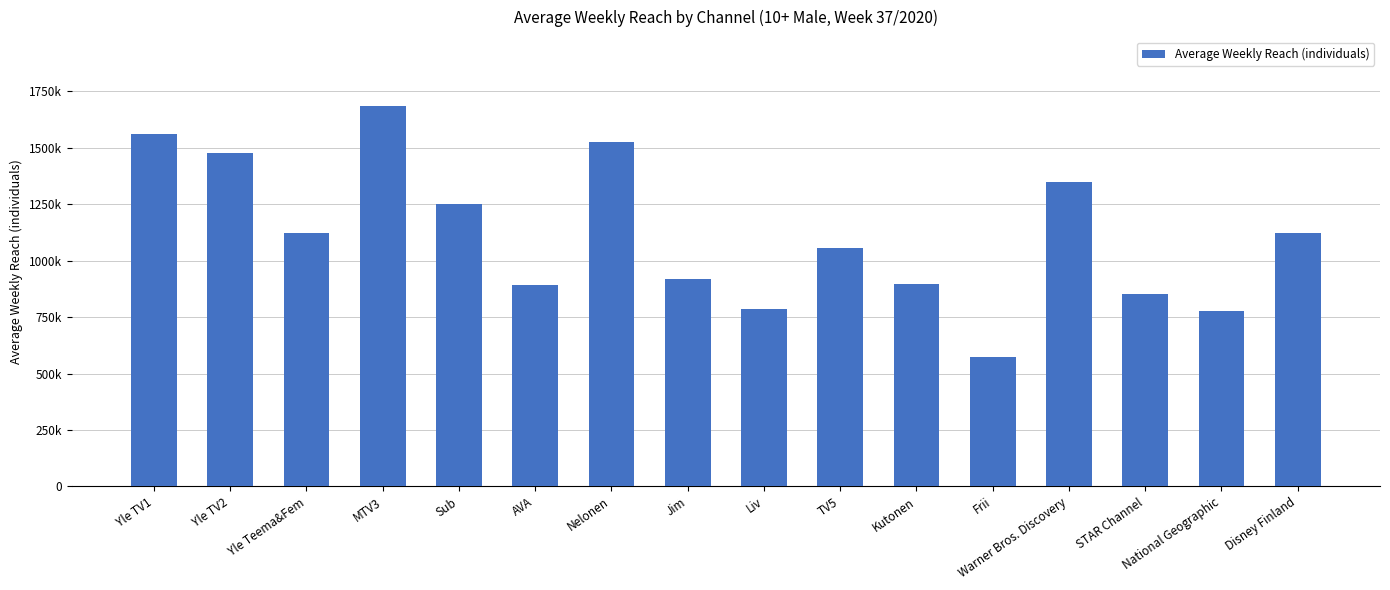

What is the ratio of the value at Frii to the value at Nelonen?

0.4